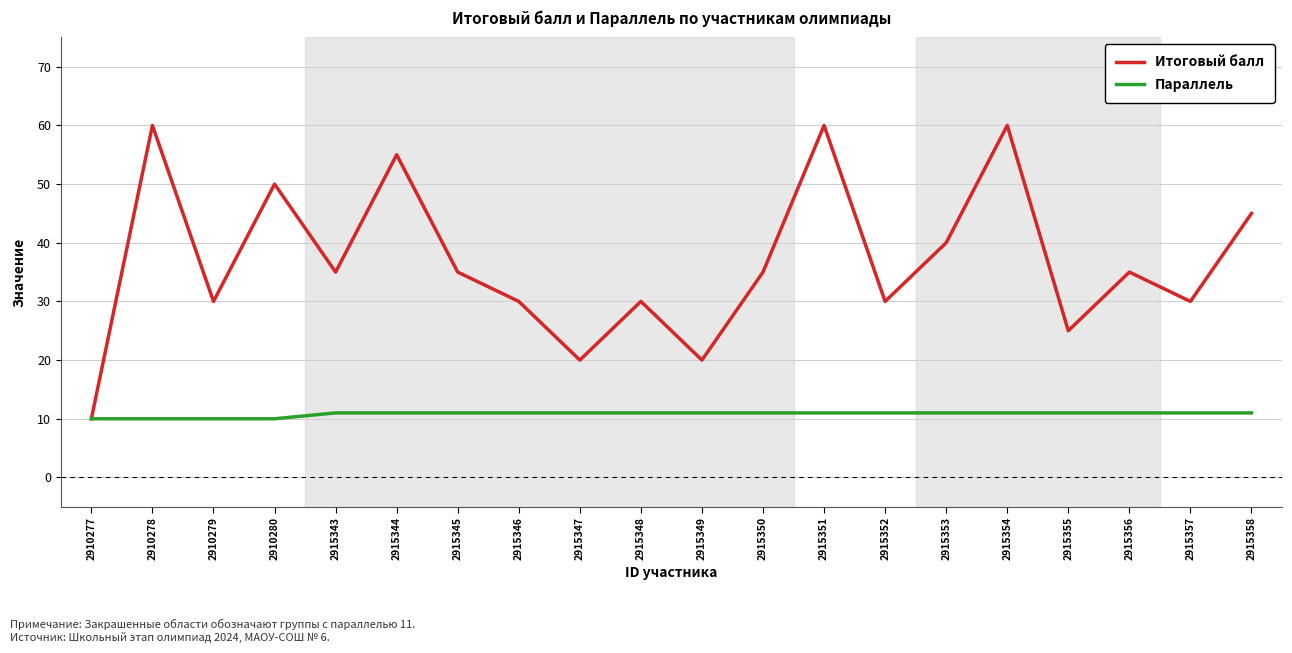

Reading left to right, transcribe all the data shown in this chart.

Итоговый балл: 10	60	30	50	35	55	35	30	20	30	20	35	60	30	40	60	25	35	30	45
Параллель: 10	10	10	10	11	11	11	11	11	11	11	11	11	11	11	11	11	11	11	11